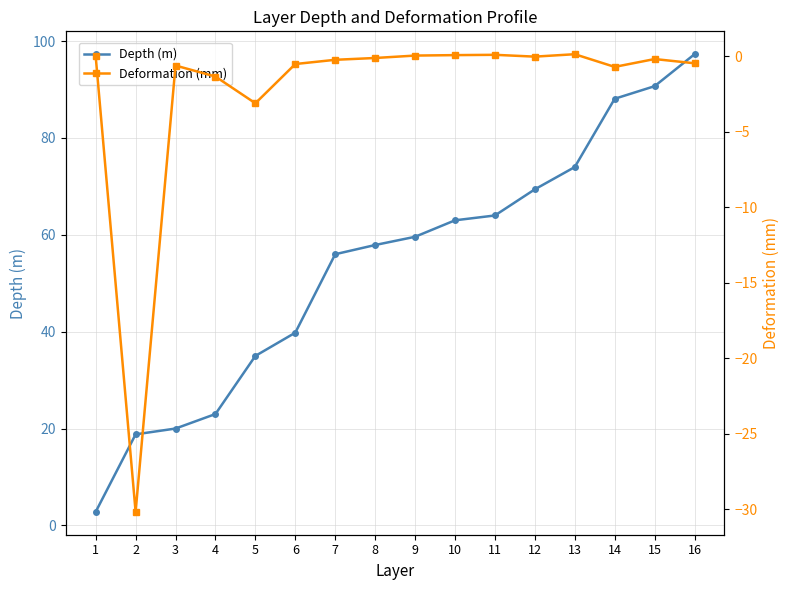

List the labels in order of Depth (m) value, largest first.

16, 15, 14, 13, 12, 11, 10, 9, 8, 7, 6, 5, 4, 3, 2, 1